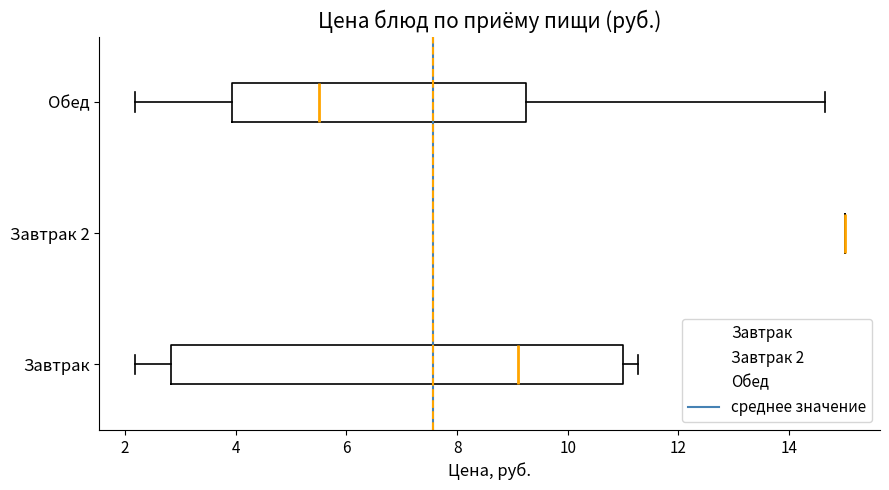

Reading bottom to top, transcribe this box plot: for each box, give where its median line is, the range the box spans, and where its two whiskers end, as read against the x-axis. The values are not printed on the chart, so give them approximately, as read against the axis.

Завтрак: median 9.2, box 2.8 to 11.0, whiskers 2.2 to 11.2
Завтрак 2: box collapsed to a line at 15.0, whiskers 15.0 to 15.0
Обед: median 5.6, box 4.0 to 9.2, whiskers 2.2 to 14.6